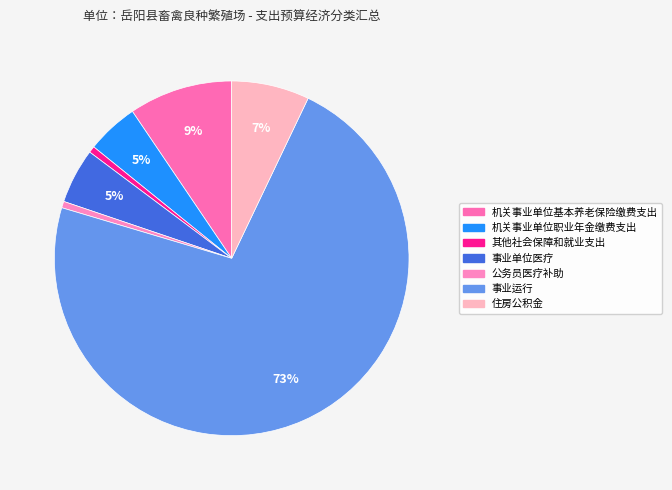

What percentage is the 住房公积金 slice, to the nearest percent?

7%